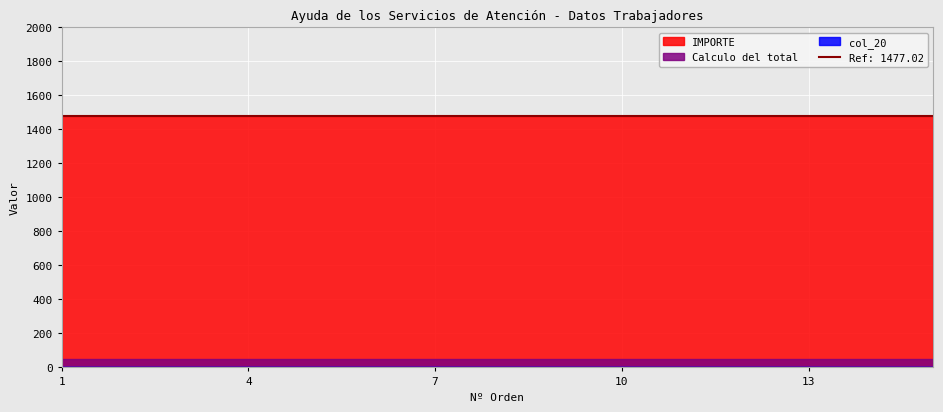

True or false: col_20 and IMPORTE intersect in this chart.

False